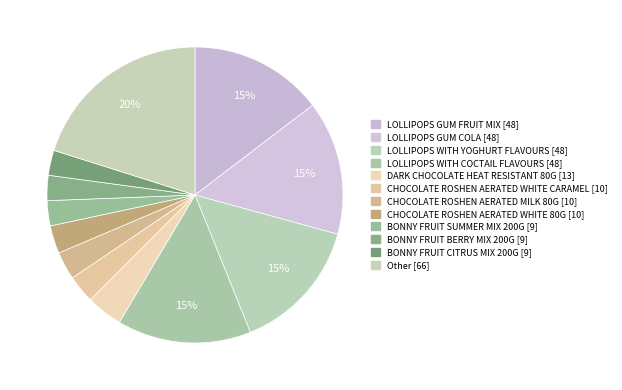

How many slices are in this pie chart?

12